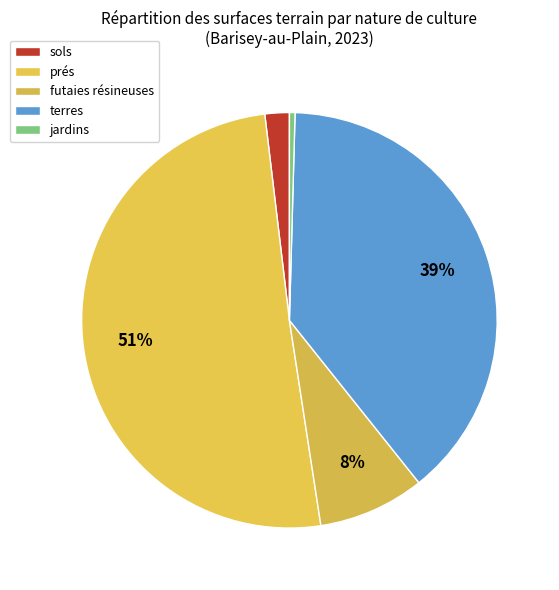

Count the number of slices in the pie.

5